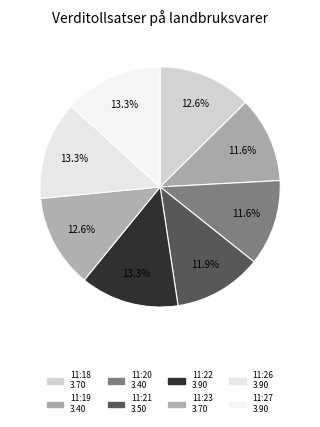

To the nearest percent, what percentage of the pie is 11:23?

13%